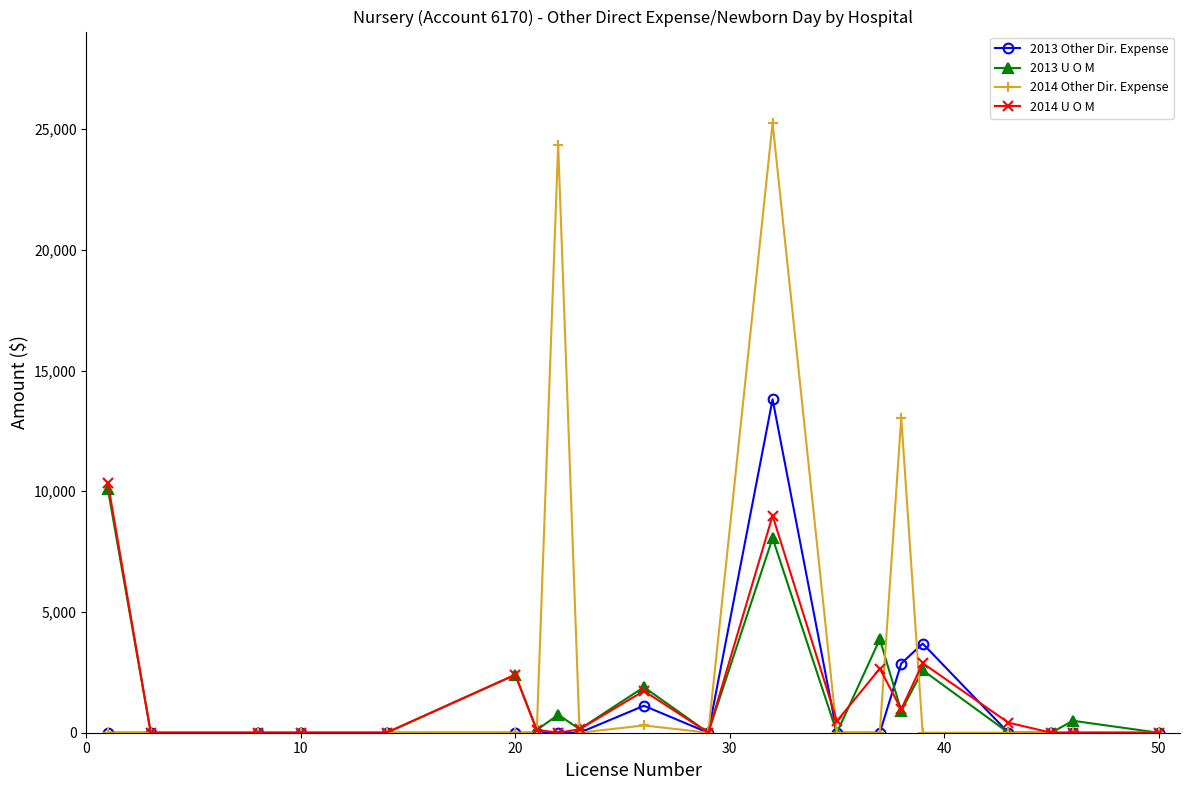

True or false: 2013 U O M has more than 2 points higher than both neighbors.

True